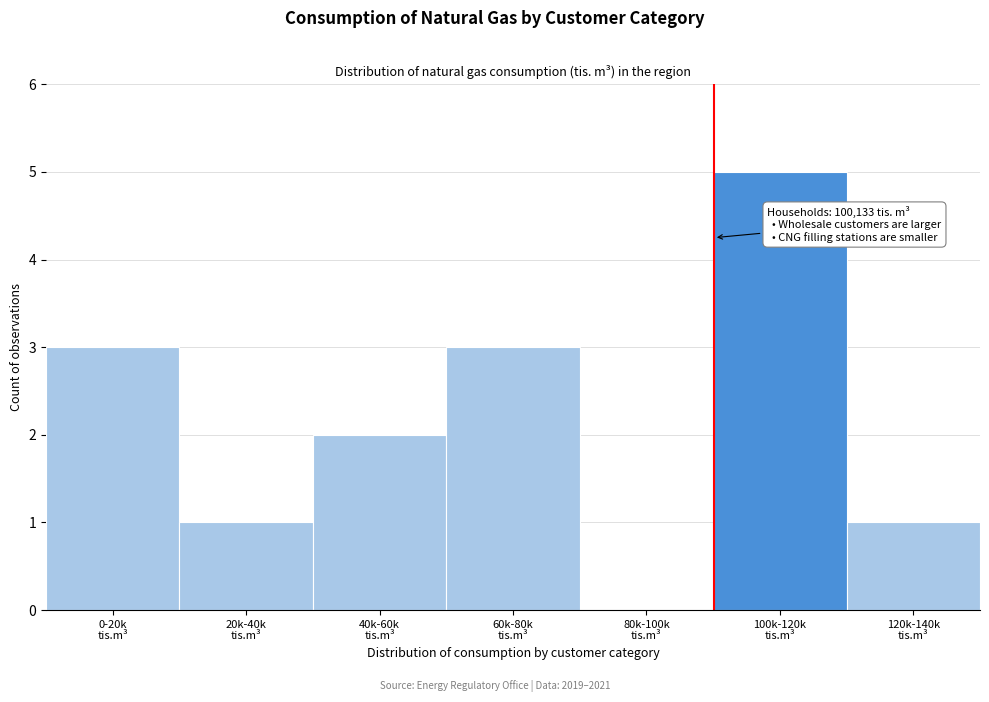

What is the sum of all values?

15